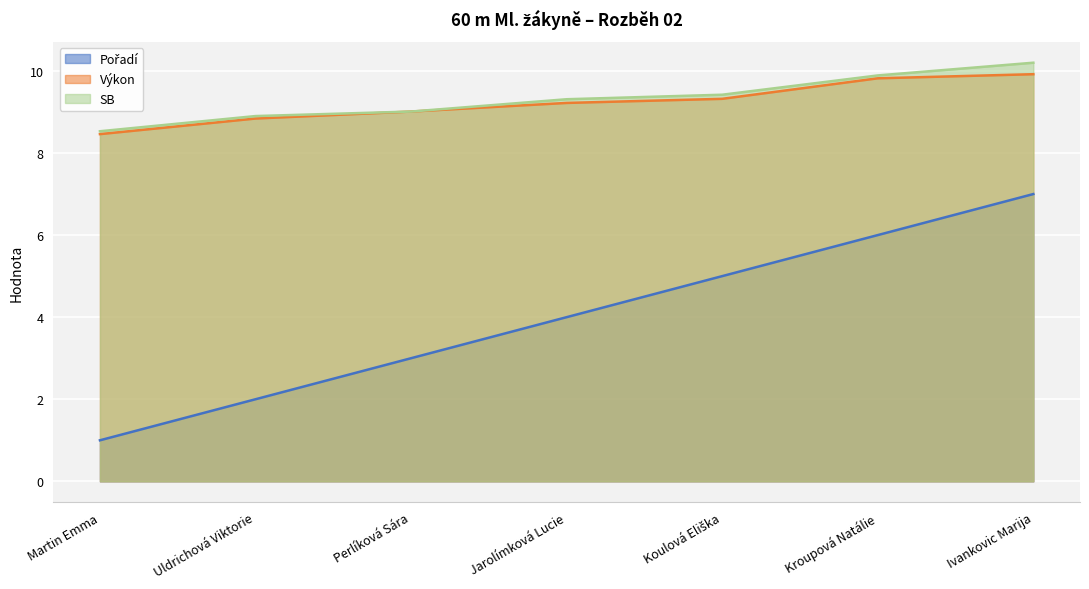

At which label does Výkon first exceed 9?

Perlíková Sára